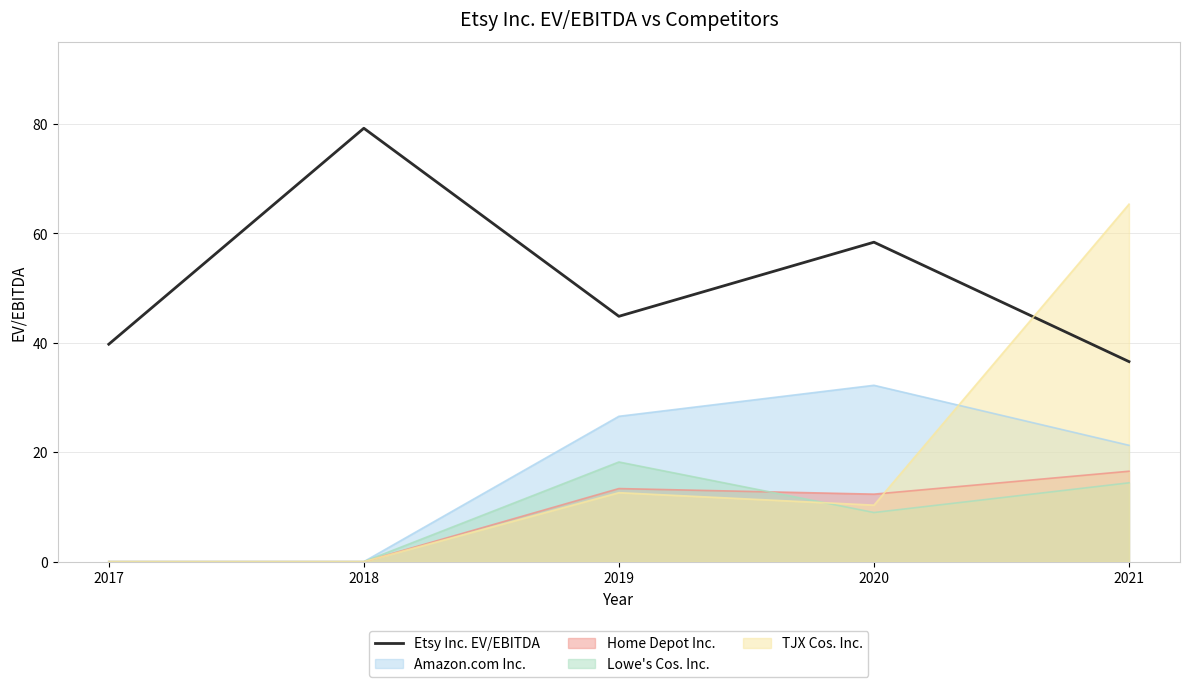

The value at 2020 is 58.4. True or false?

True